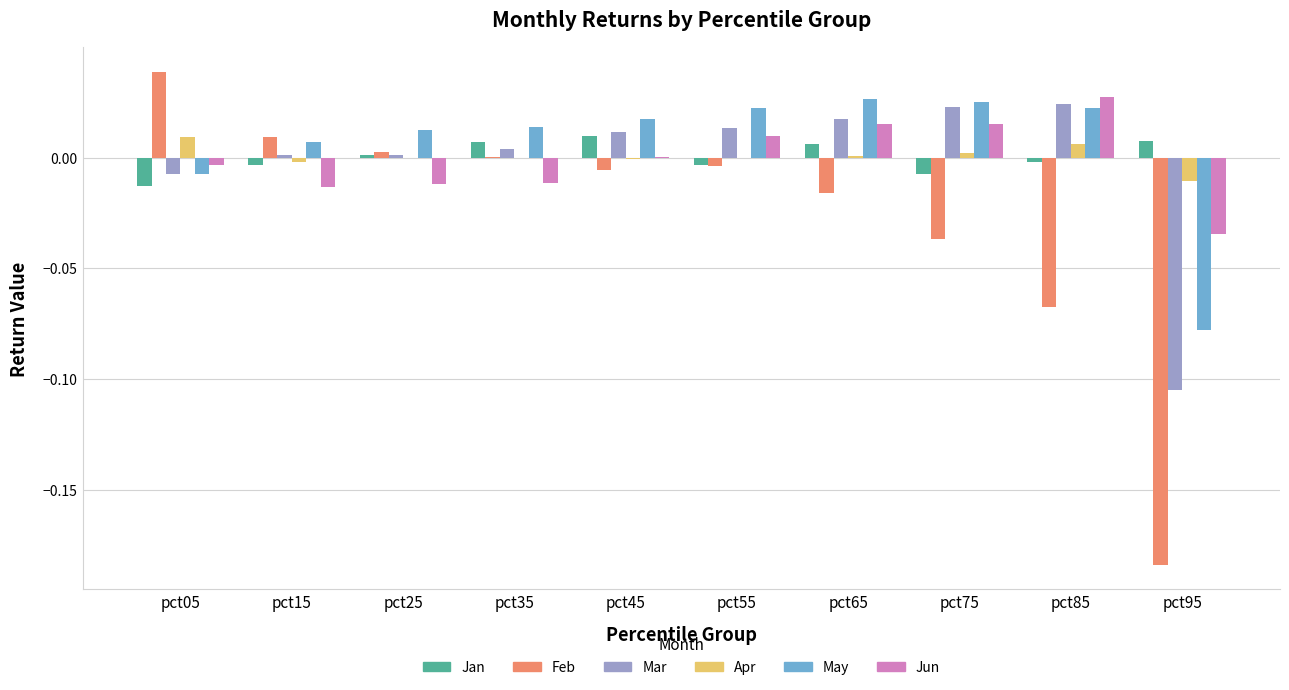

How many values in May are above zero?

8